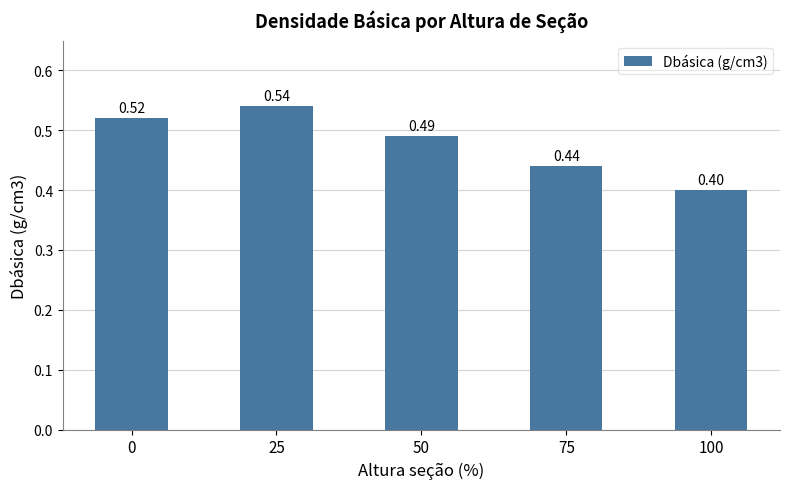

What is the sum of the values at 25 and 100?

0.9